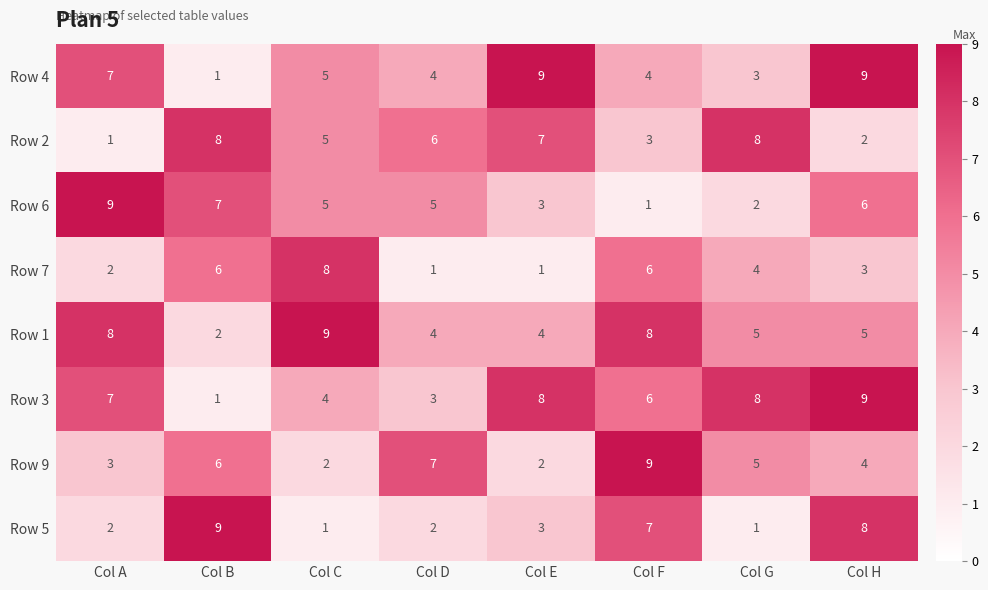

The value of Row 4 at Col C is 5. True or false?

True